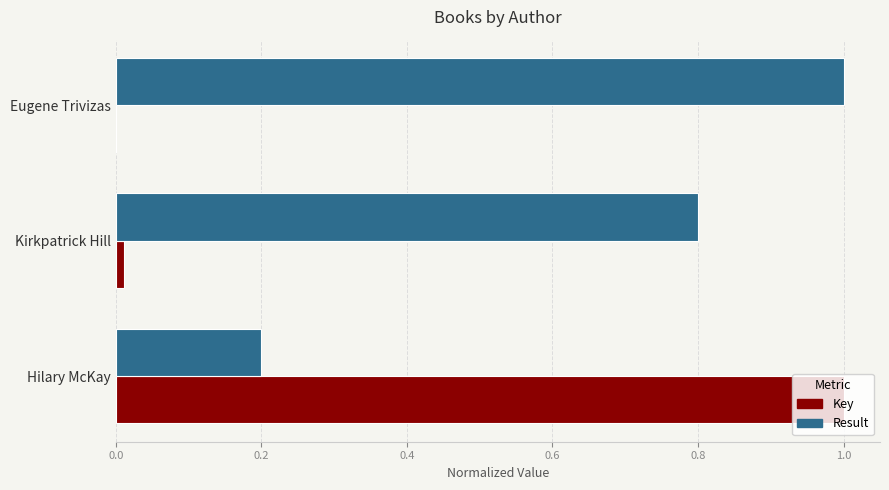

Between Hilary McKay and Kirkpatrick Hill, which series saw the biggest shift?

Key